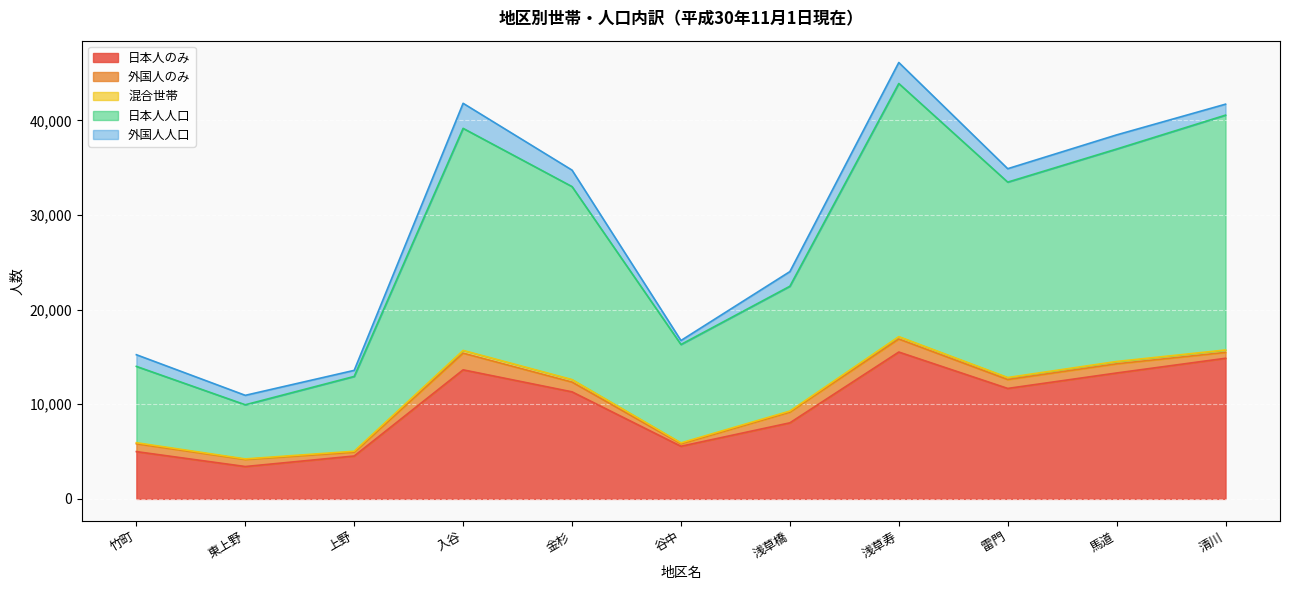

Which category has the highest value in the 外国人のみ series?

入谷